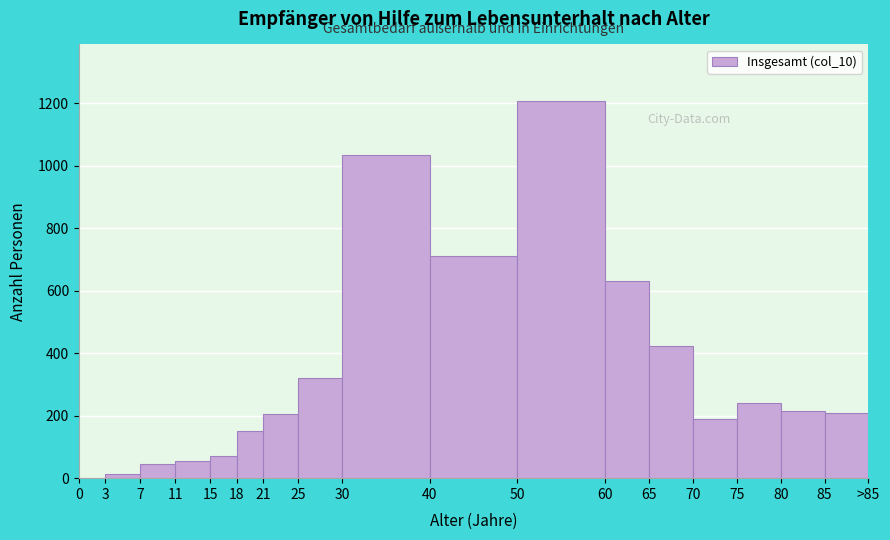

Reading left to right, extract all data points from this chart.

0=2	3=14	7=44	11=54	15=71	18=150	21=204	25=319	30=1033	40=710	50=1207	60=630	65=424	70=190	75=242	80=216	85=210